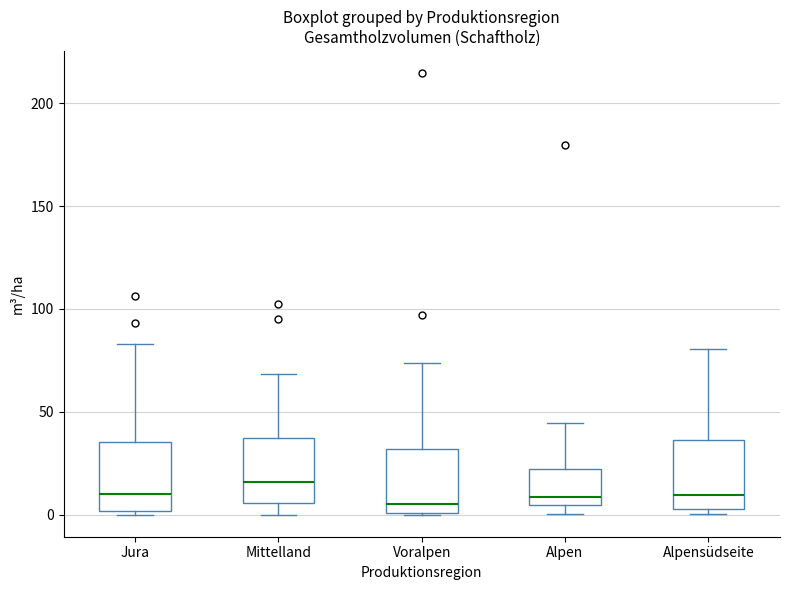

Reading left to right, transcribe this box plot: for each box, give where its median line is, the range the box spans, and where its two whiskers end, as read against the y-axis. The values are not printed on the chart, so give them approximately, as read against the axis.

Jura: median 10, box 0 to 35, whiskers 0 (just below the box's lower edge) to 85
Mittelland: median 15, box 5 to 35, whiskers 0 to 70
Voralpen: median 5, box 0 to 30, whiskers 0 to 75
Alpen: median 10, box 5 to 20, whiskers 0 to 45
Alpensüdseite: median 10, box 5 to 35, whiskers 0 to 80